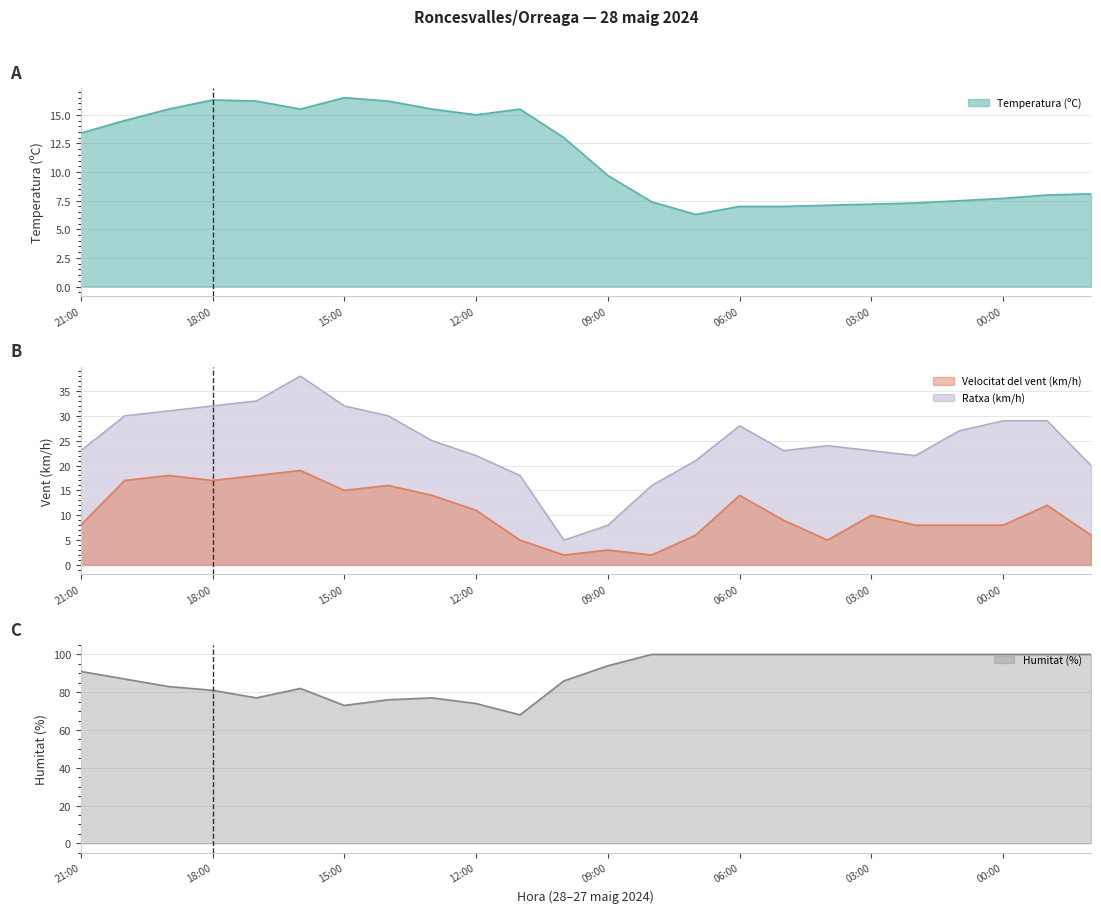

Reading right to left, transcribe all the data shown in this chart.

Temperatura (ºC): 22:00=8.1	23:00=8.0	00:00=7.7	01:00=7.5	02:00=7.3	03:00=7.2	04:00=7.1	05:00=7.0	06:00=7.0	07:00=6.3	08:00=7.4	09:00=9.7	10:00=13.0	11:00=15.5	12:00=15.0	13:00=15.5	14:00=16.2	15:00=16.5	16:00=15.5	17:00=16.2	18:00=16.3	19:00=15.5	20:00=14.5	21:00=13.4
Velocitat del vent (km/h): 22:00=6.0	23:00=12.0	00:00=8.0	01:00=8.0	02:00=8.0	03:00=10.0	04:00=5.0	05:00=9.0	06:00=14.0	07:00=6.0	08:00=2.0	09:00=3.0	10:00=2.0	11:00=5.0	12:00=11.0	13:00=14.0	14:00=16.0	15:00=15.0	16:00=19.0	17:00=18.0	18:00=17.0	19:00=18.0	20:00=17.0	21:00=8.0
Ratxa (km/h): 22:00=20.0	23:00=29.0	00:00=29.0	01:00=27.0	02:00=22.0	03:00=23.0	04:00=24.0	05:00=23.0	06:00=28.0	07:00=21.0	08:00=16.0	09:00=8.0	10:00=5.0	11:00=18.0	12:00=22.0	13:00=25.0	14:00=30.0	15:00=32.0	16:00=38.0	17:00=33.0	18:00=32.0	19:00=31.0	20:00=30.0	21:00=23.0
Humitat (%): 22:00=100.0	23:00=100.0	00:00=100.0	01:00=100.0	02:00=100.0	03:00=100.0	04:00=100.0	05:00=100.0	06:00=100.0	07:00=100.0	08:00=100.0	09:00=94.0	10:00=86.0	11:00=68.0	12:00=74.0	13:00=77.0	14:00=76.0	15:00=73.0	16:00=82.0	17:00=77.0	18:00=81.0	19:00=83.0	20:00=87.0	21:00=91.0